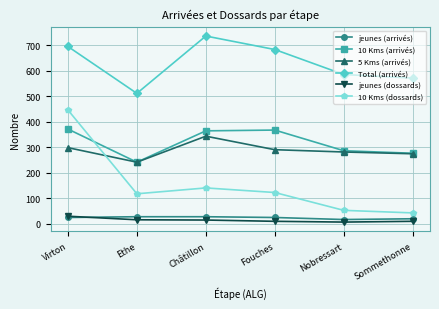

What is the value of the Total (arrivés) point at the 3rd from the left?

737